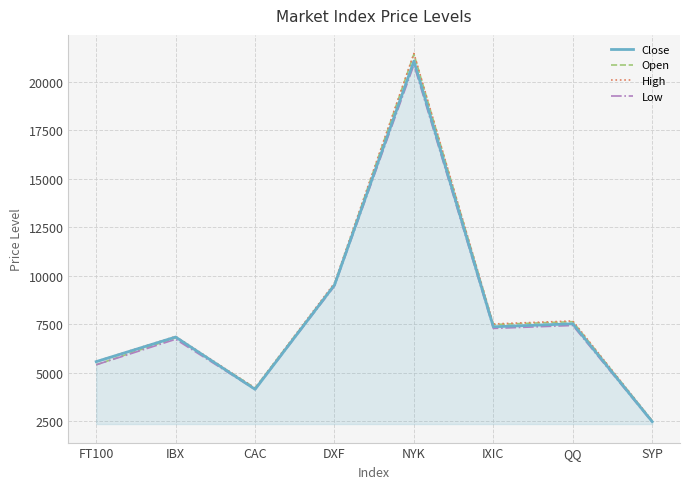

What value does the Low series have at DXF?

9470.2